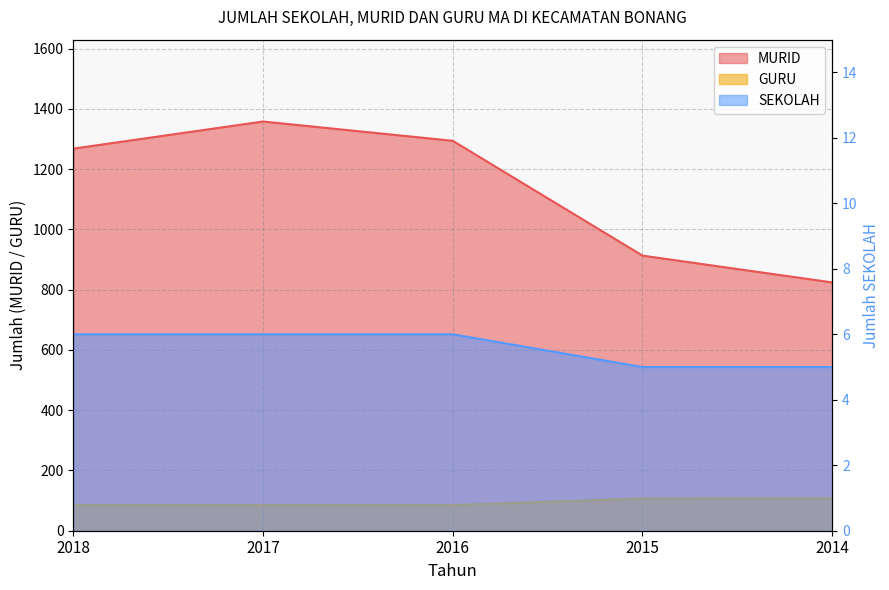

What is the spread (max minus min) of values at 2014?

819